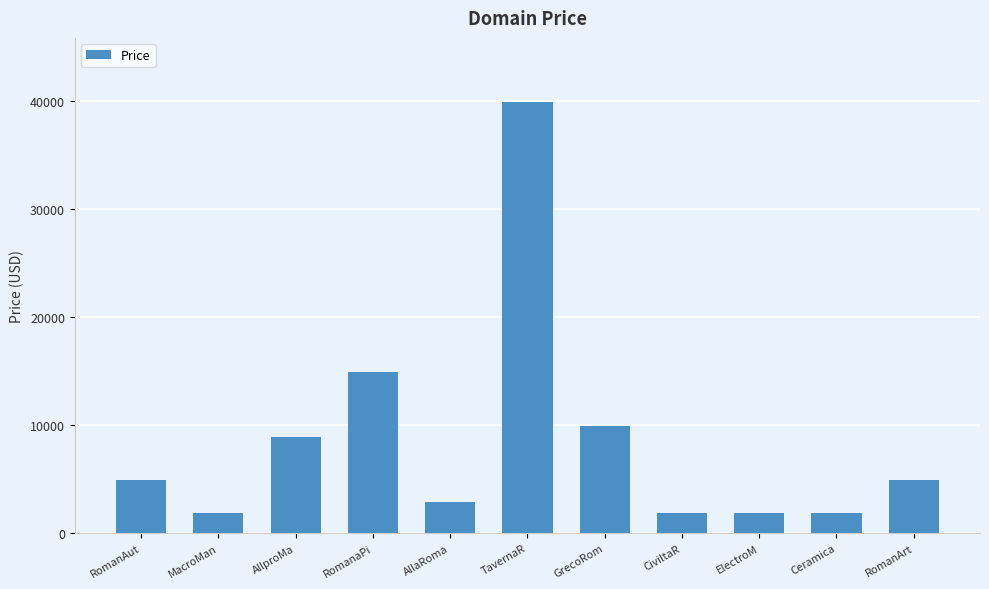

What is the change in value from AllproMa to RomanaPi?

+6000